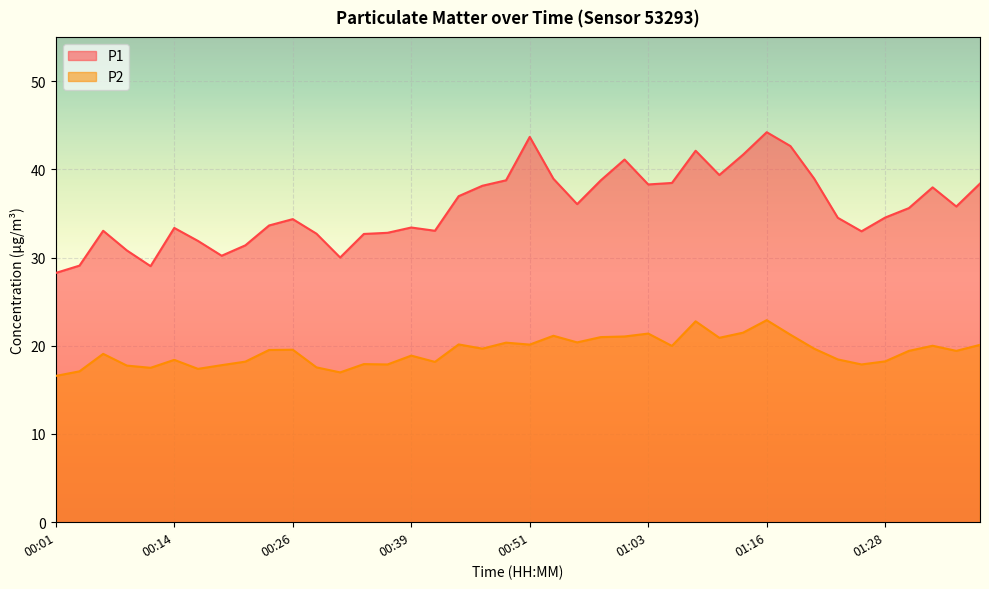

Reading left to right, list all the values displayed in this chart.

P1: 00:01=28.2	00:04=29.1	00:06=33.0	00:09=30.8	00:11=29.0	00:14=33.4	00:16=31.9	00:19=30.2	00:21=31.4	00:24=33.6	00:26=34.4	00:28=32.7	00:31=30.0	00:34=32.7	00:36=32.8	00:39=33.4	00:41=33.0	00:44=37.0	00:46=38.1	00:48=38.8	00:51=43.7	00:53=38.9	00:56=36.0	00:58=38.8	01:01=41.1	01:03=38.3	01:06=38.5	01:08=42.1	01:11=39.4	01:13=41.6	01:16=44.2	01:18=42.6	01:21=39.0	01:23=34.5	01:26=33.0	01:28=34.5	01:31=35.6	01:33=38.0	01:35=35.8	01:38=38.4
P2: 00:01=16.6	00:04=17.1	00:06=19.1	00:09=17.8	00:11=17.5	00:14=18.4	00:16=17.4	00:19=17.8	00:21=18.2	00:24=19.5	00:26=19.6	00:28=17.6	00:31=17.0	00:34=17.9	00:36=17.9	00:39=18.9	00:41=18.2	00:44=20.1	00:46=19.7	00:48=20.4	00:51=20.1	00:53=21.1	00:56=20.4	00:58=21.0	01:01=21.1	01:03=21.4	01:06=20.0	01:08=22.8	01:11=20.9	01:13=21.5	01:16=22.9	01:18=21.2	01:21=19.7	01:23=18.4	01:26=17.9	01:28=18.2	01:31=19.4	01:33=20.0	01:35=19.4	01:38=20.1